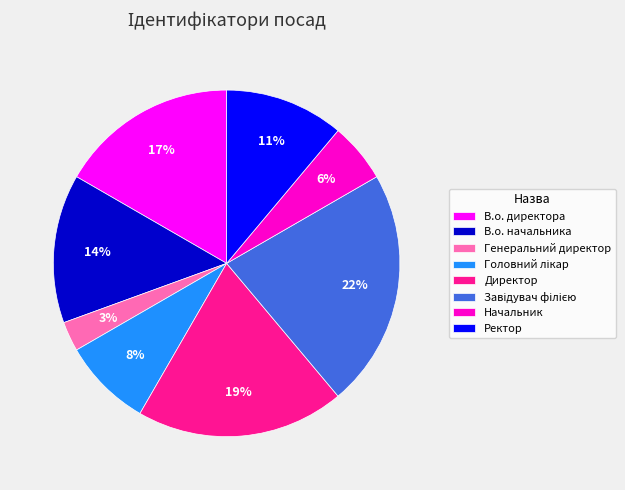

Which slice is the smallest?

Генеральний директор